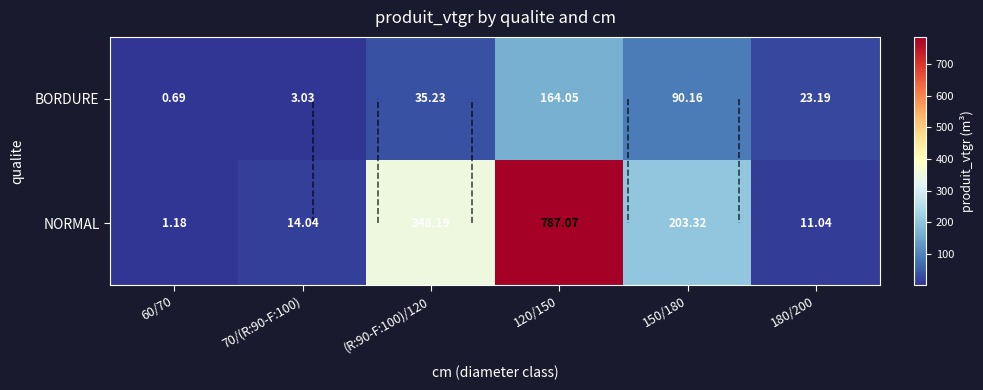

At 60/70, list the series in order from smallest to largest.

BORDURE, NORMAL